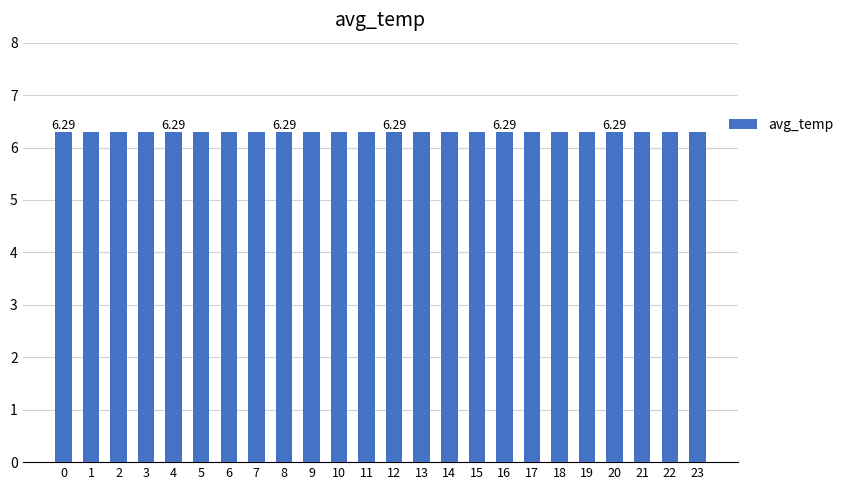

True or false: the data shows 3.1 at 7.

False